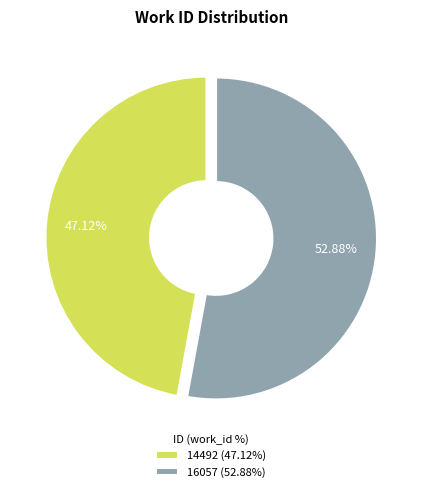

How much of the chart is everything except 14492?

52.9%